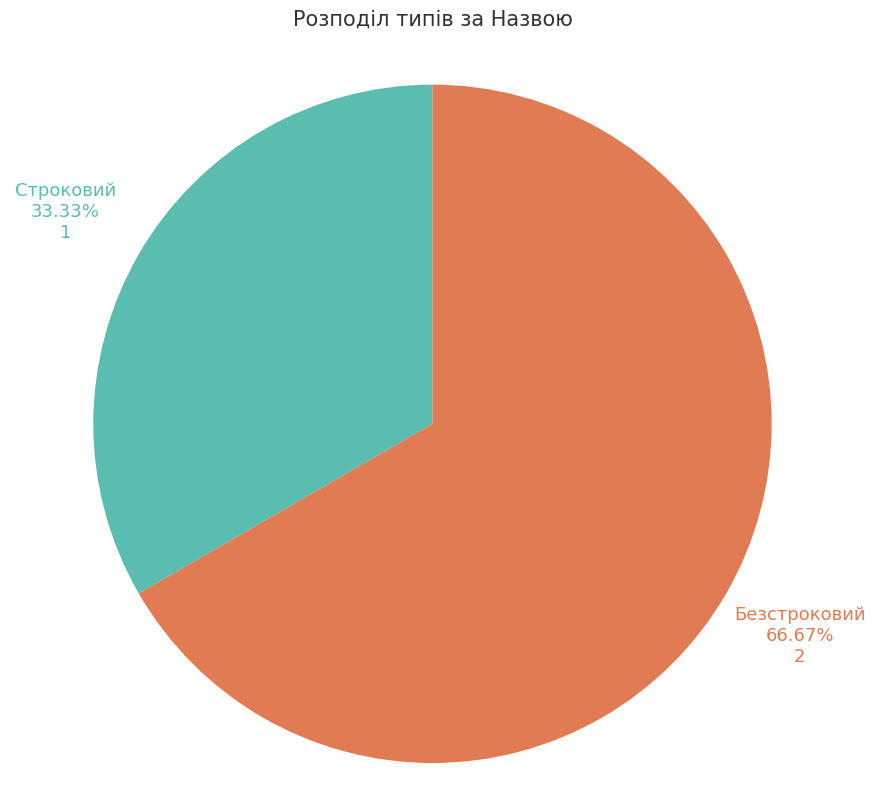

To the nearest percent, what is the difference between the largest and smallest slice percentages?

33%